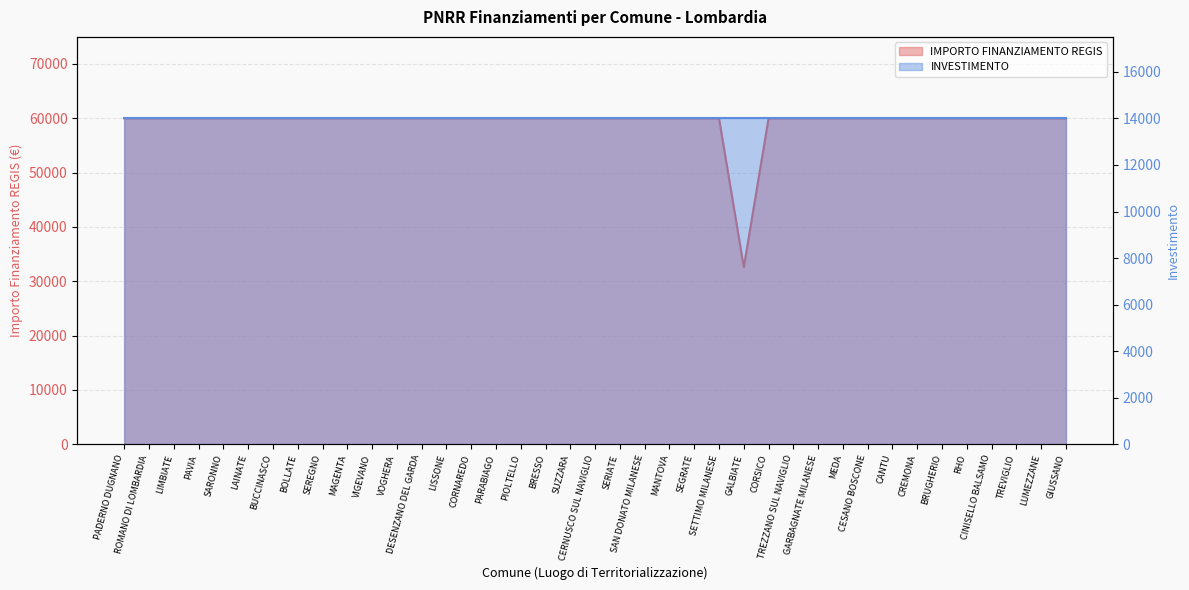

What is the smallest value displayed?

32589